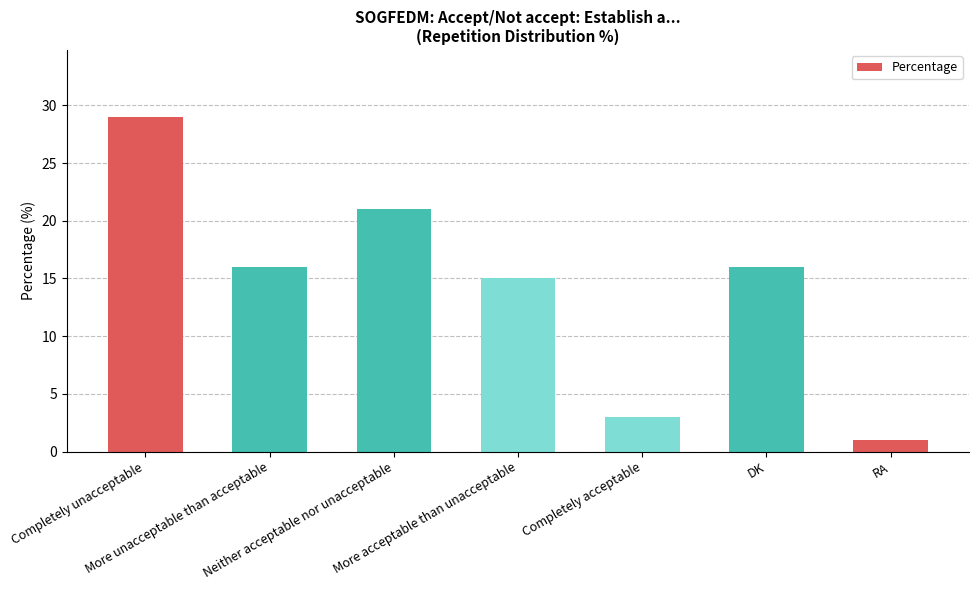

What is the smallest value displayed?

1